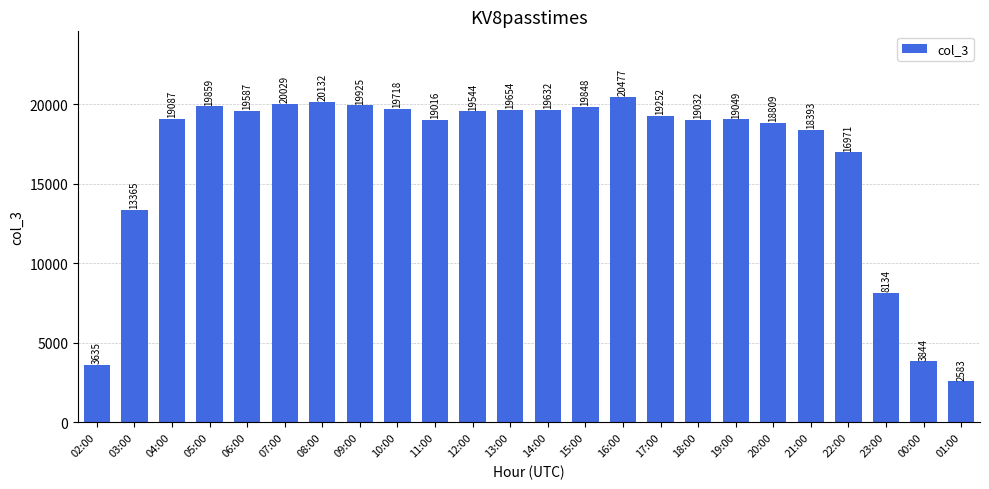

What is the change in value from 12:00 to 17:00?

-292